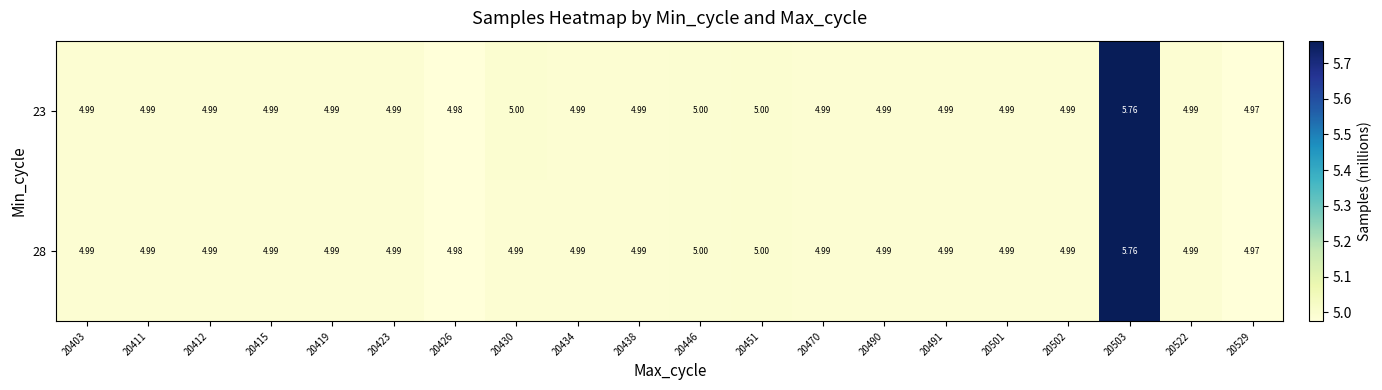

What is the total value across all series at 20490?

10.0